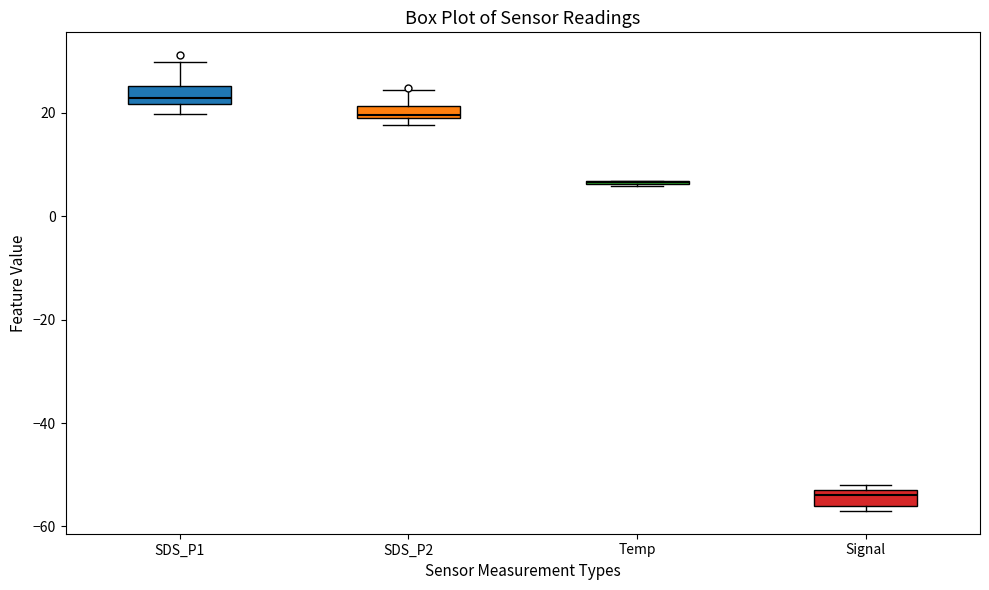

Where is the lower edge of the box for SDS_P2 on the y-axis? The values are not printed on the chart, so give them approximately, as read against the axis.

18